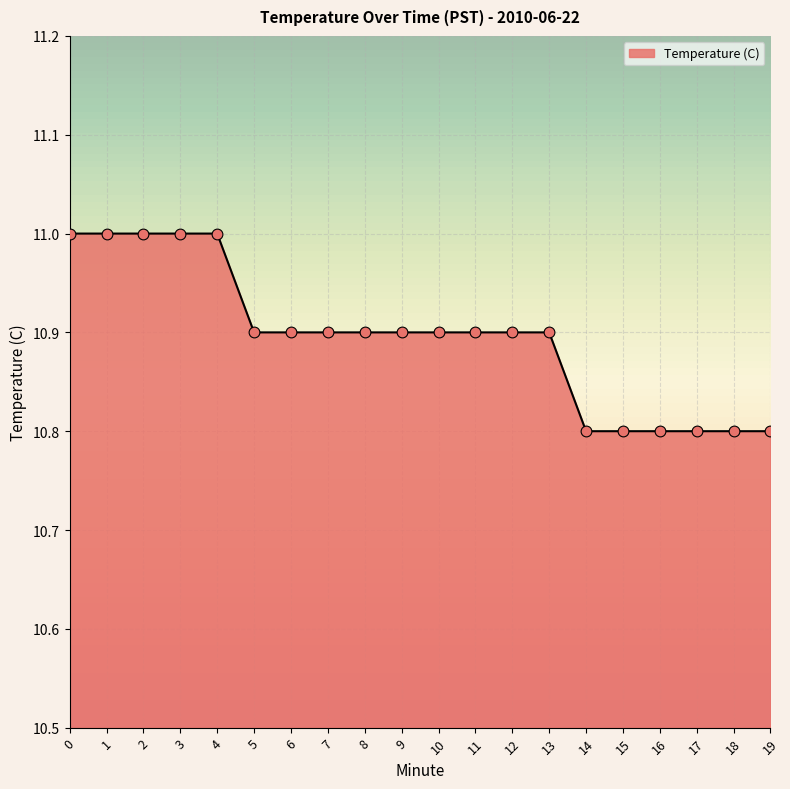

What is the ratio of the value at 3 to the value at 12?

1.0